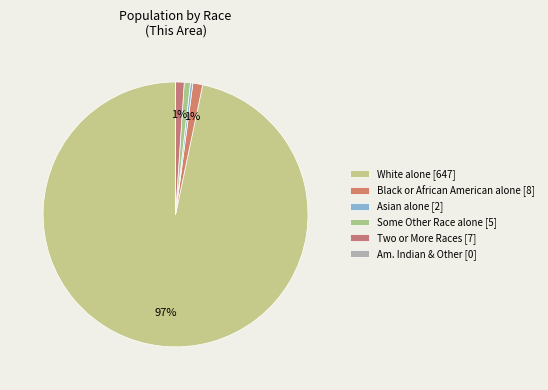

Rank the categories by value from highest to lowest.

White alone, Black or African American alone, Two or More Races, Some Other Race alone, Asian alone, Other